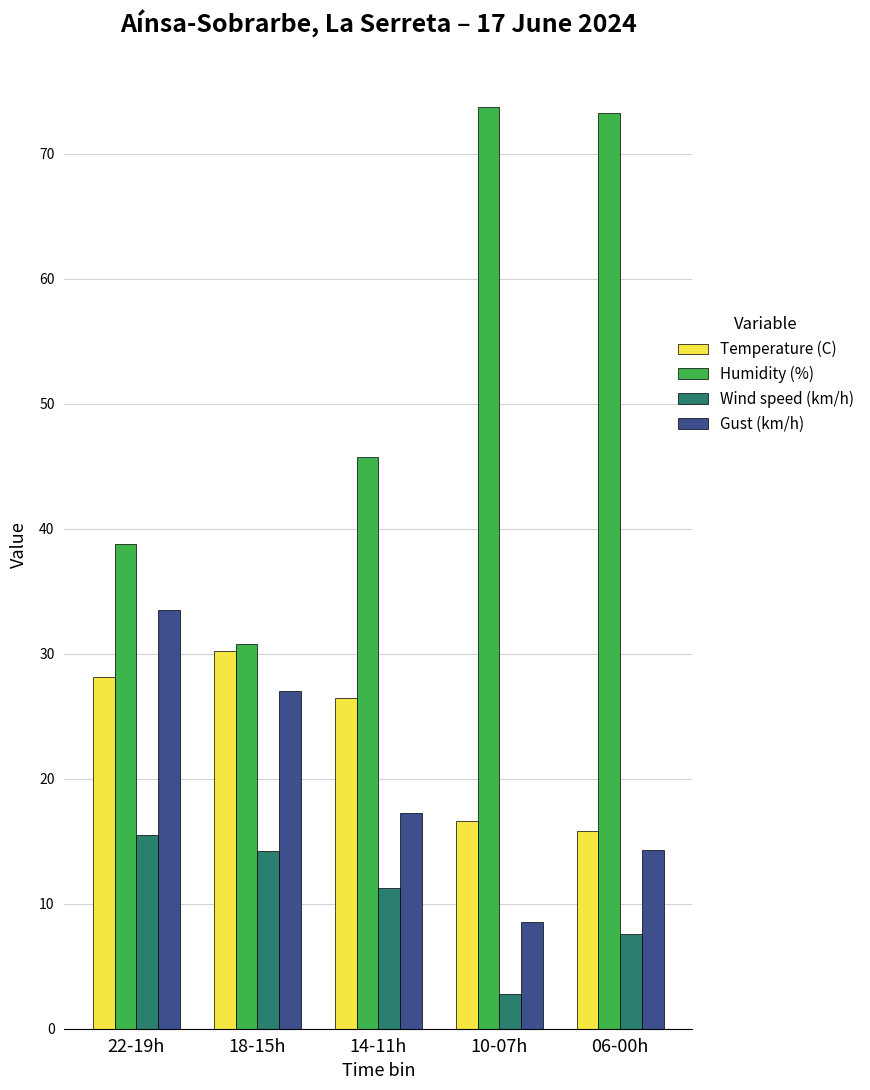

List the series in order of their peak value, highest first.

Humidity (%), Gust (km/h), Temperature (C), Wind speed (km/h)